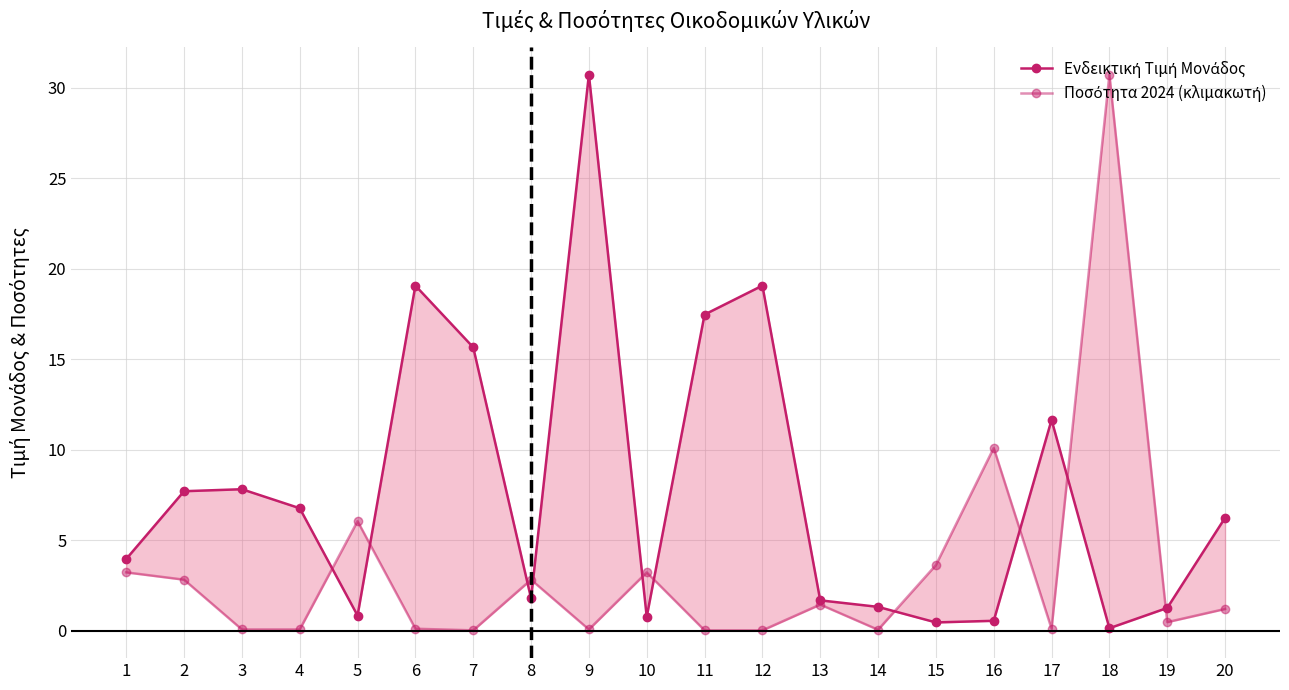

How many interior local valleys does the Ενδεικτική Τιμή Μονάδος series have?

5